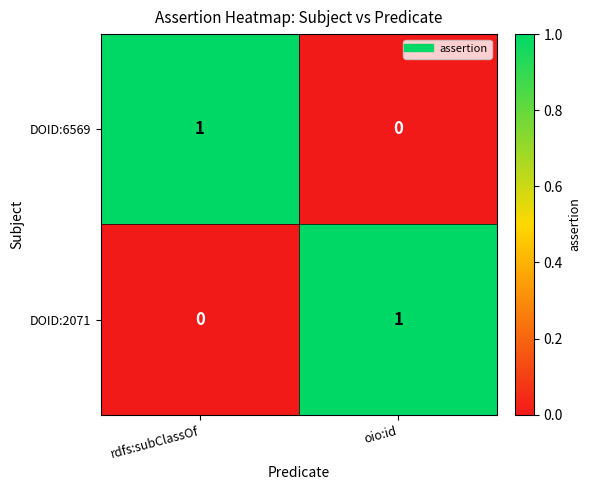

The DOID:2071 series shows 0 at rdfs:subClassOf. True or false?

True